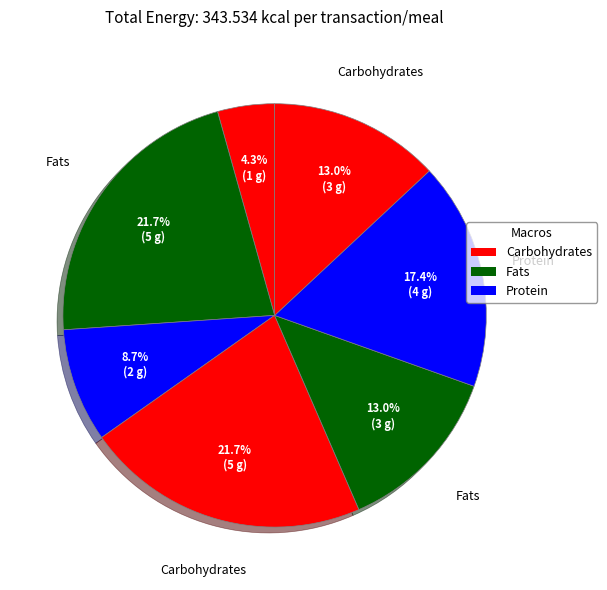

Count the number of slices in the pie.

7